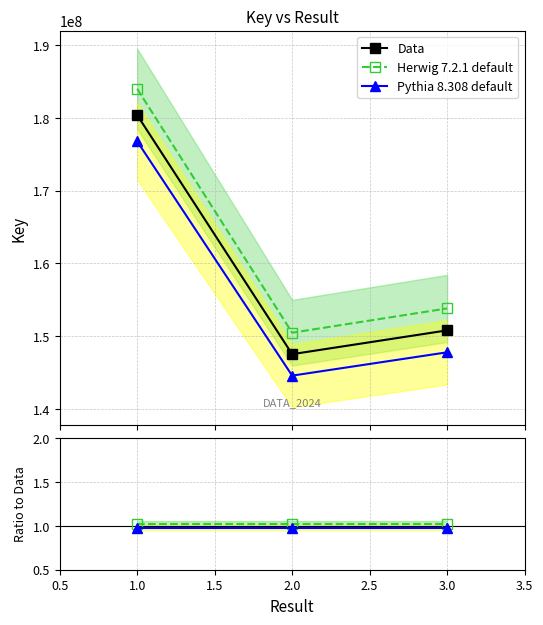

The Herwig 7.2.1 default series shows 1.5 at 1.0. True or false?

False